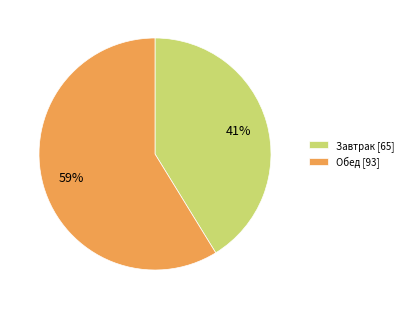

To the nearest percent, what is the average slice percentage?

50%